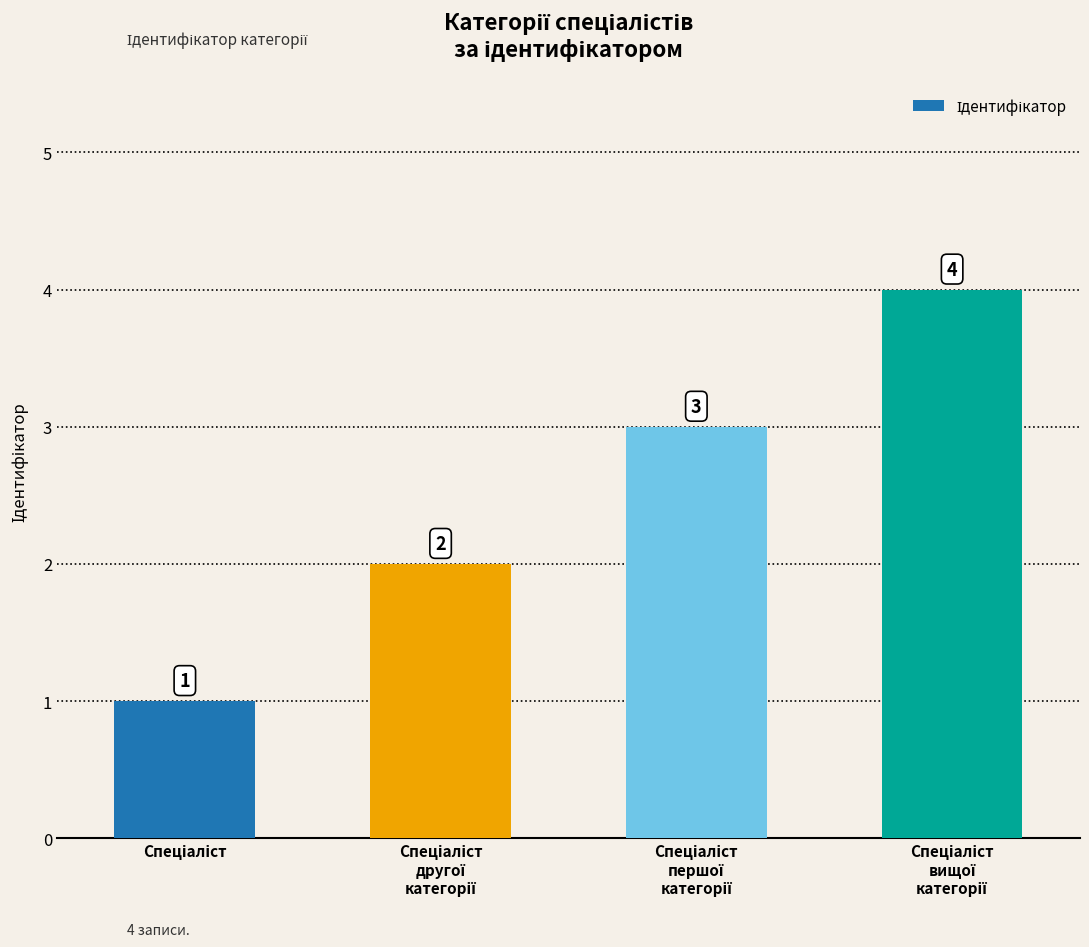

What is the difference between the maximum and minimum values?

3